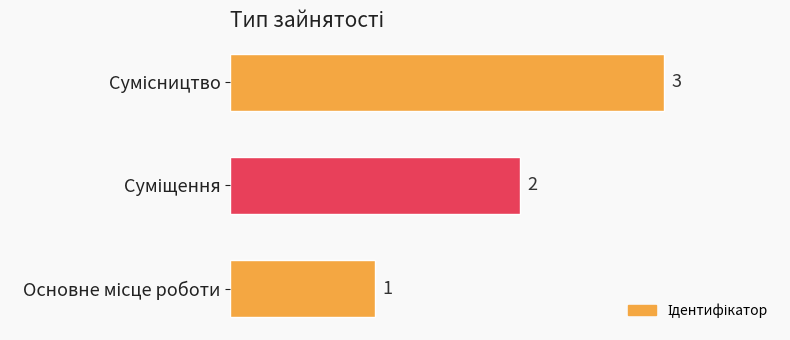

What is the greatest value displayed?

3